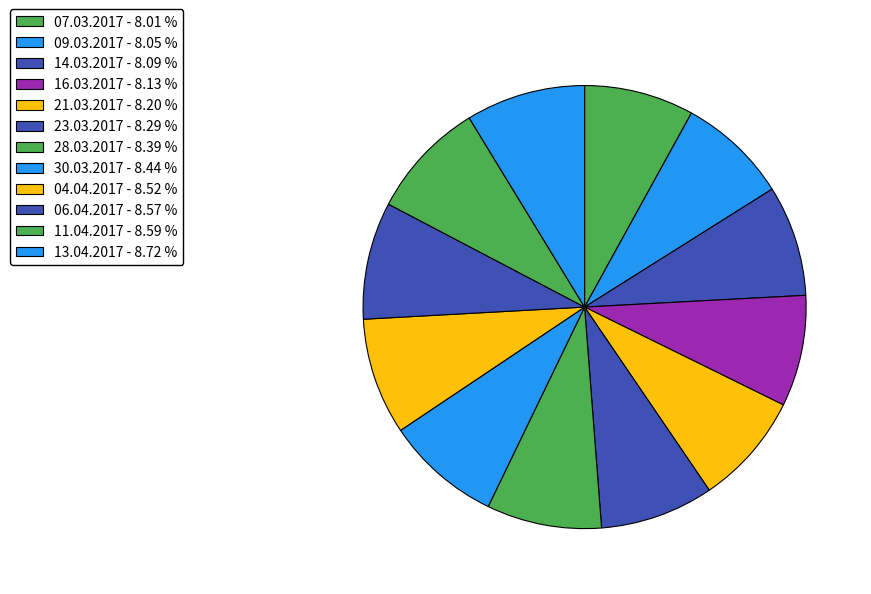

Do 30.03.2017 and 16.03.2017 together represent more than half of the pie?

No